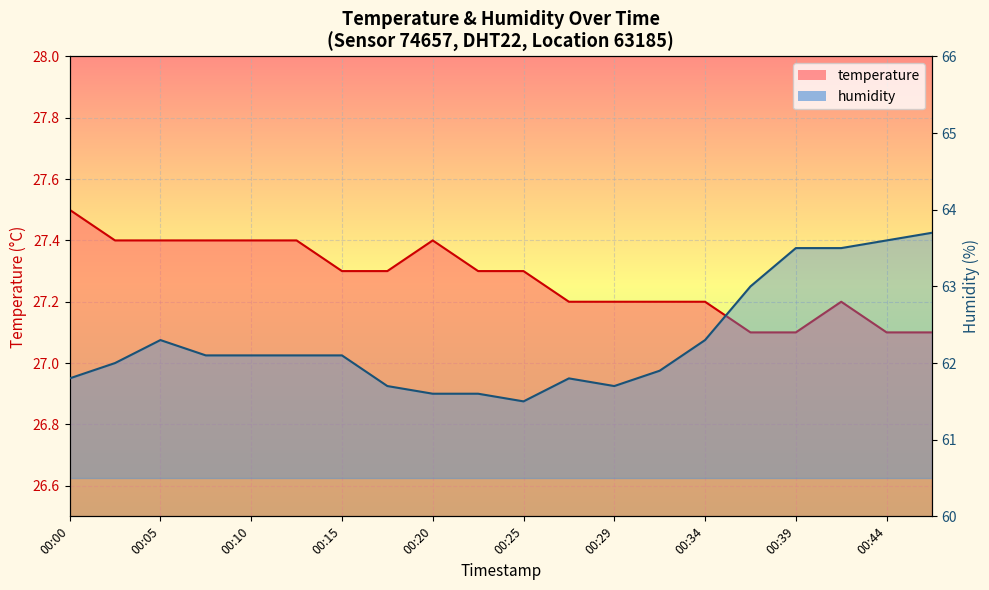

Which series has the widest spread of values?

humidity